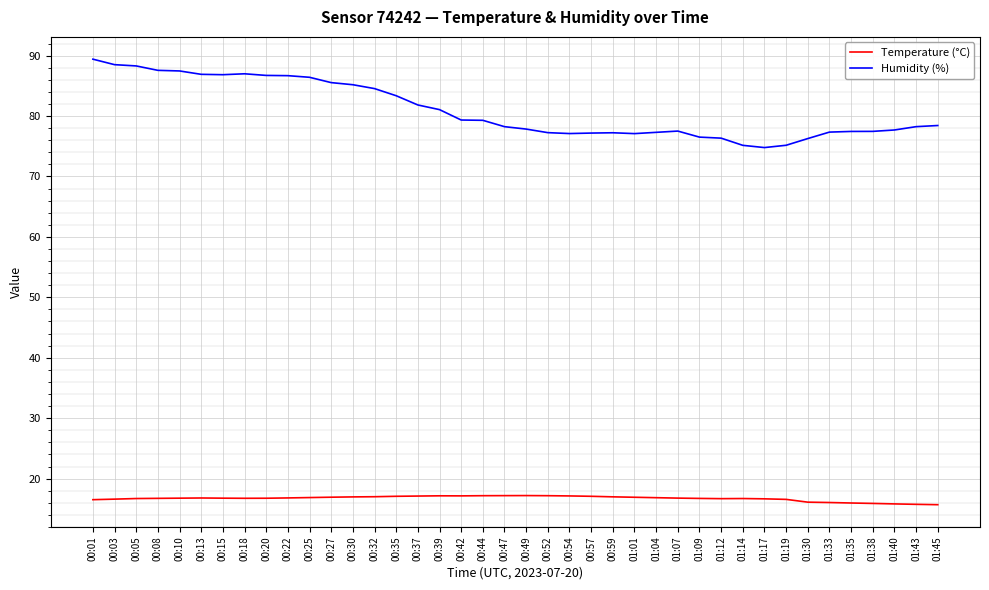

True or false: Humidity (%) has a value of 87.0 at 00:18.

True